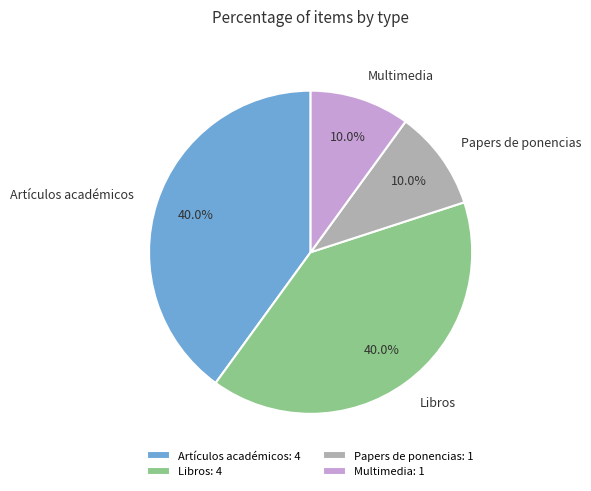

Count the number of slices in the pie.

4